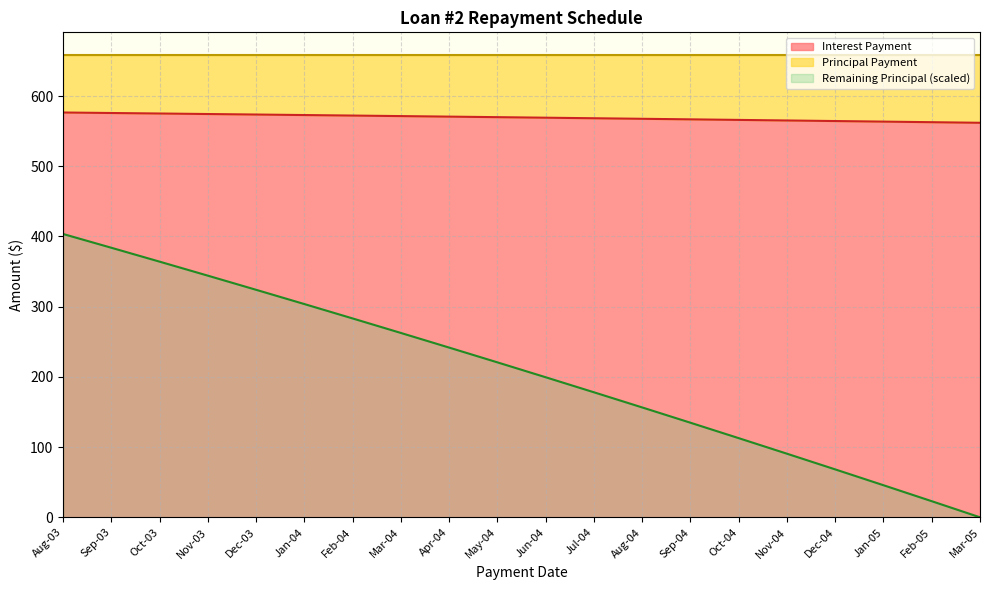

What position from the left is Apr-04?

9